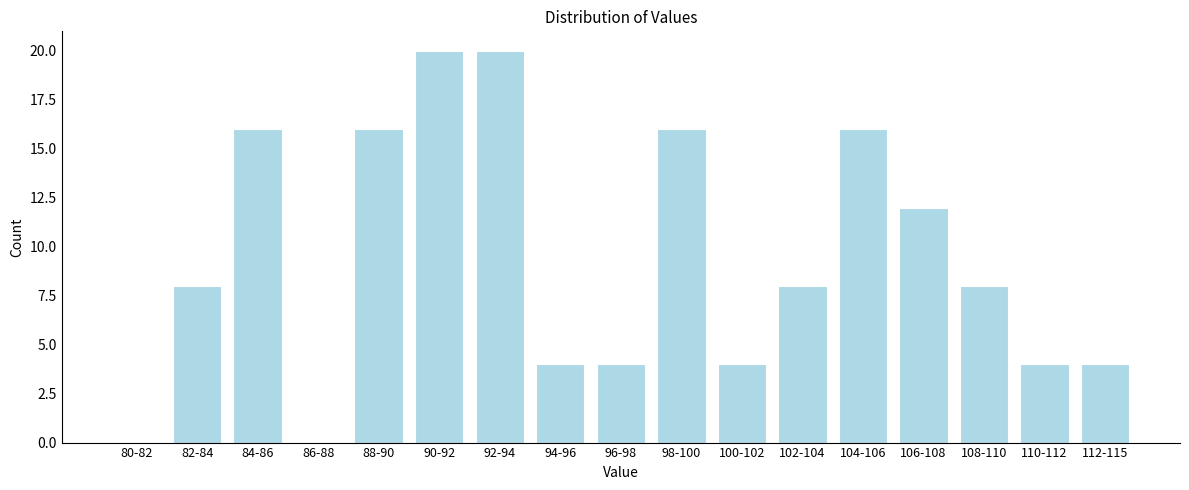

Reading left to right, extract all data points from this chart.

80-82=0	82-84=8	84-86=16	86-88=0	88-90=16	90-92=20	92-94=20	94-96=4	96-98=4	98-100=16	100-102=4	102-104=8	104-106=16	106-108=12	108-110=8	110-112=4	112-115=4